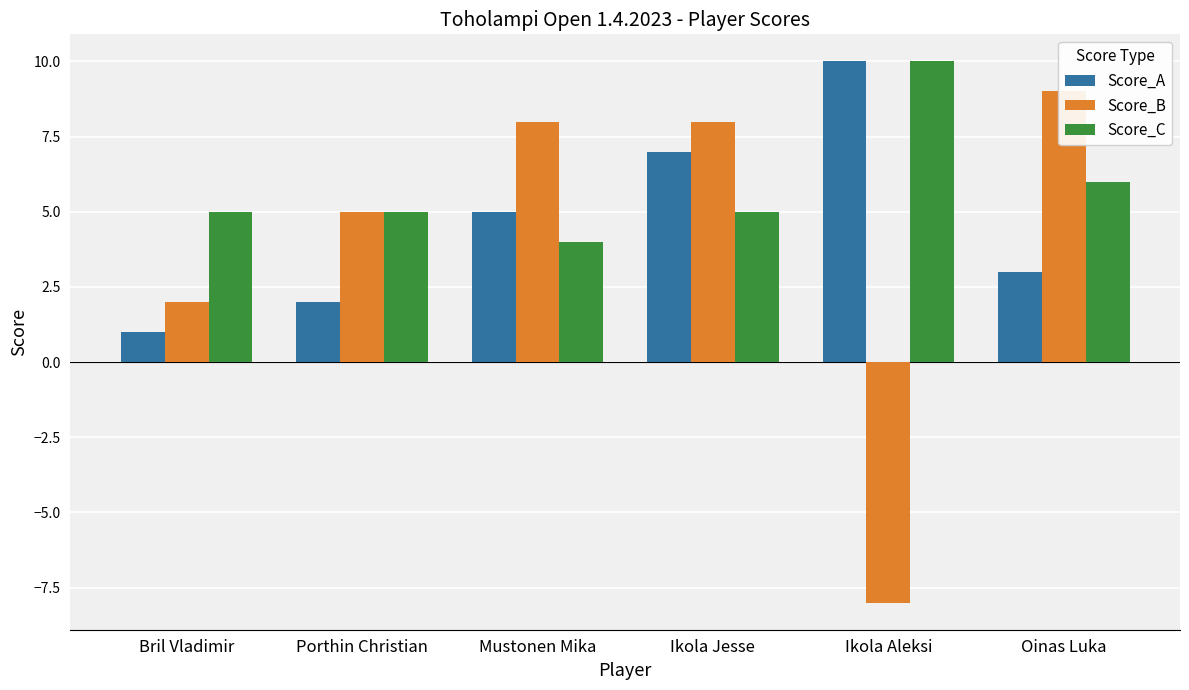

Is the value of Score_C at Ikola Aleksi greater than the value of Score_A at Porthin Christian?

Yes